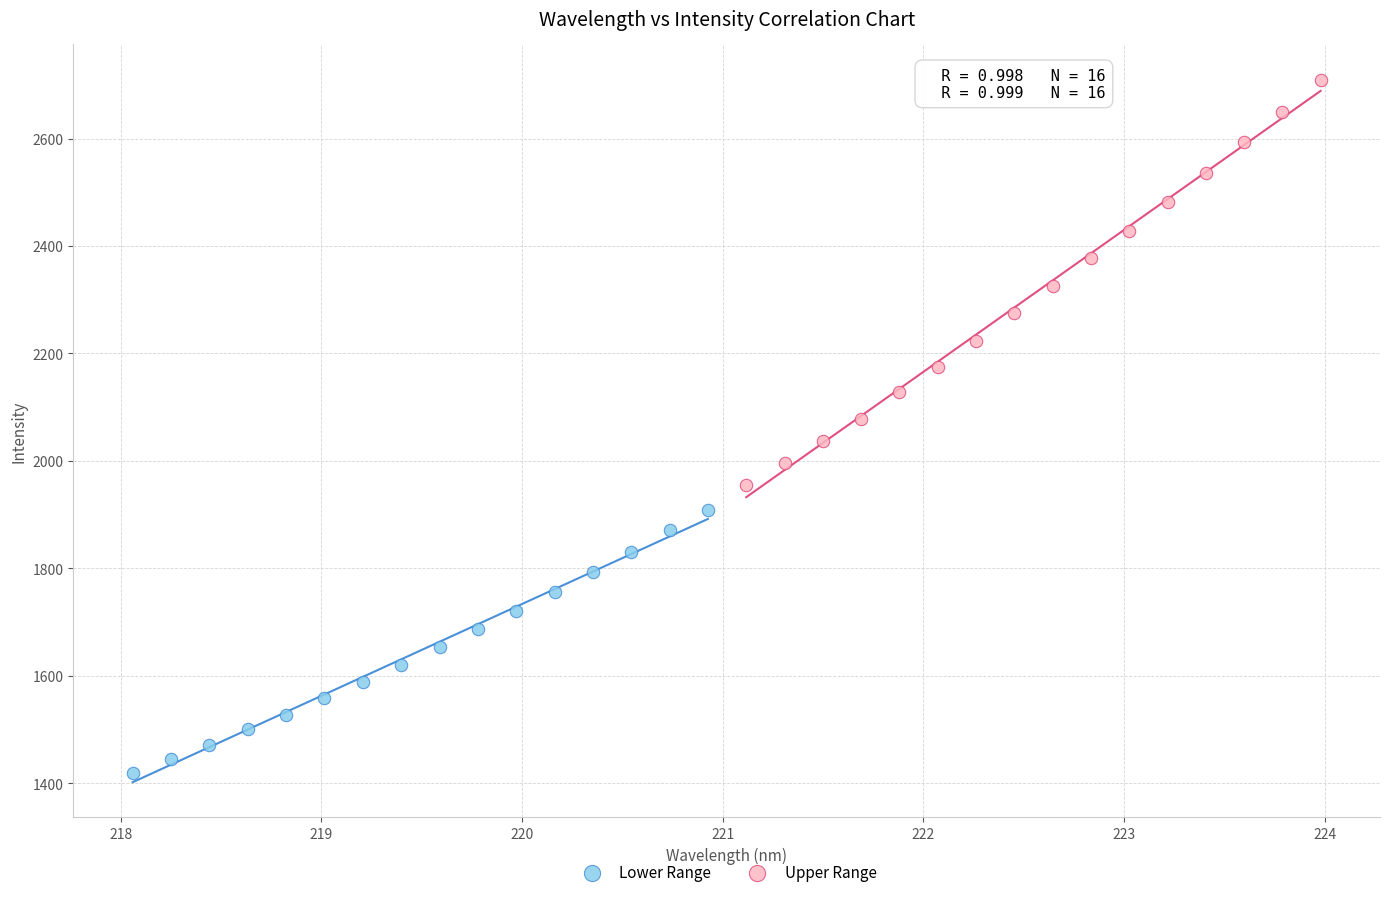

Which series has the largest Y range (max minus min)?

Upper Range